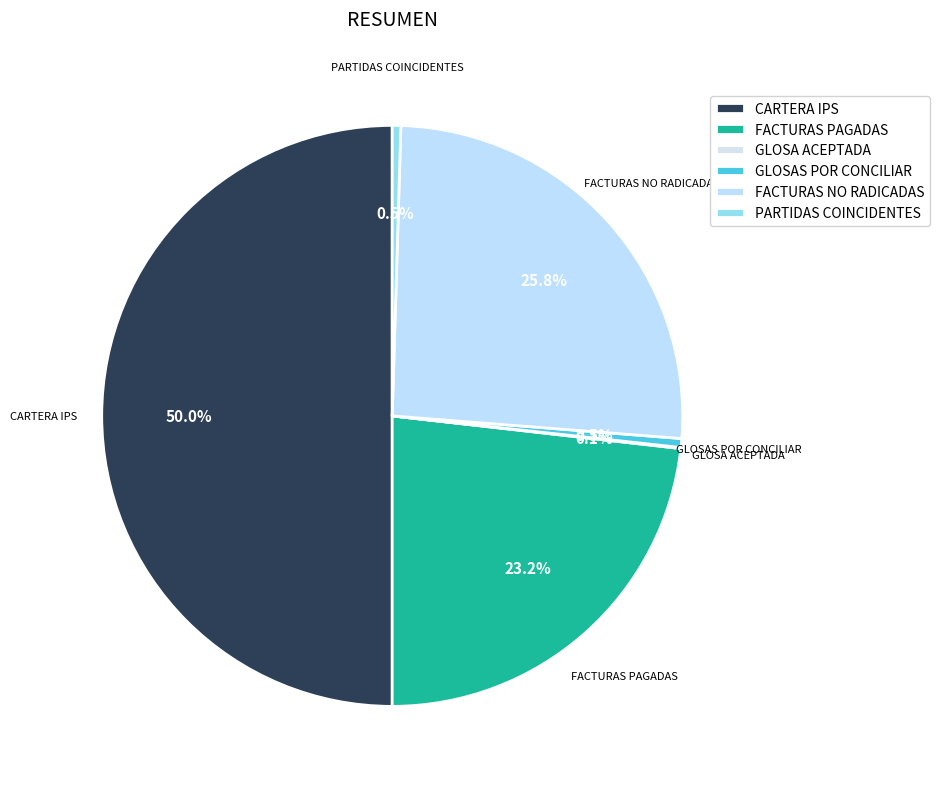

How much of the chart is everything except CARTERA IPS?

50.0%